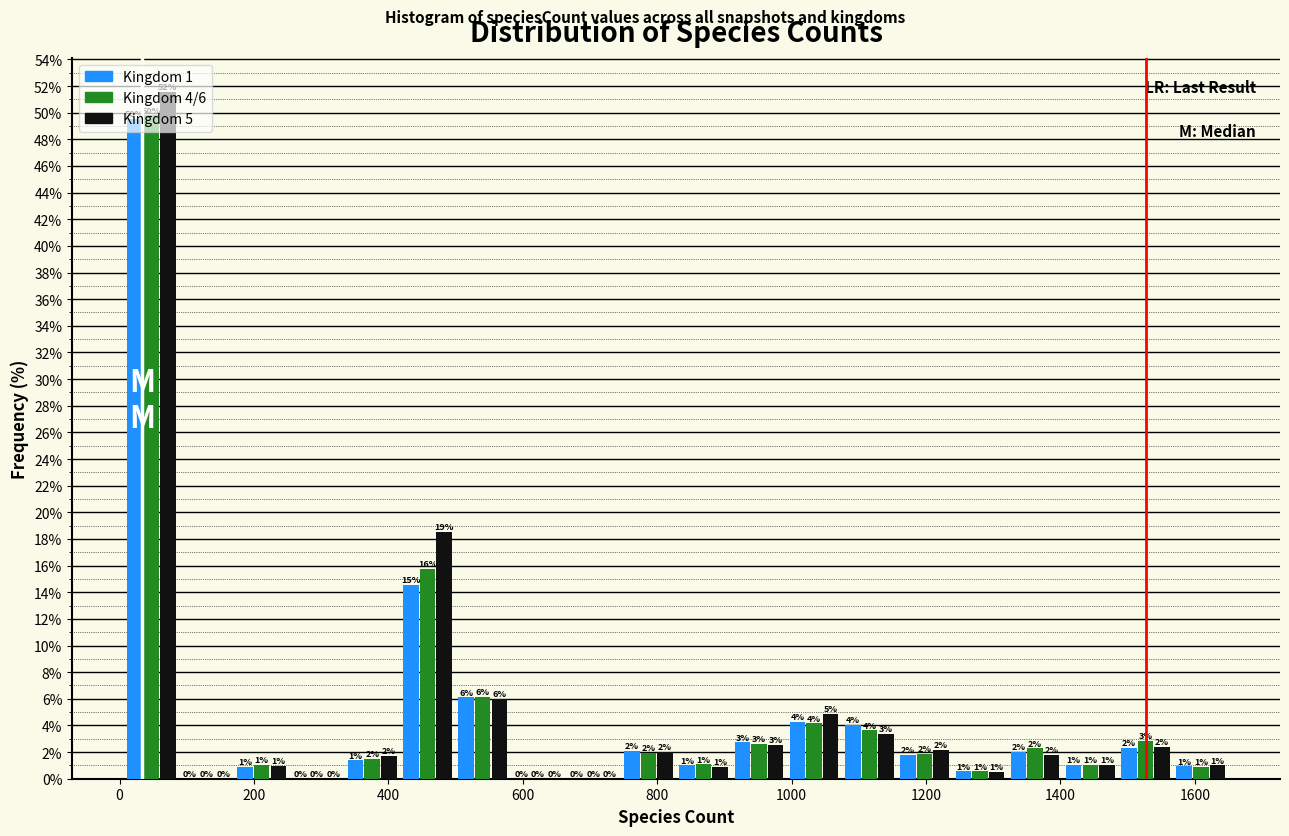

In the Kingdom 4/6 series, which range on the x-axis has the tallest bar?

0 to 80